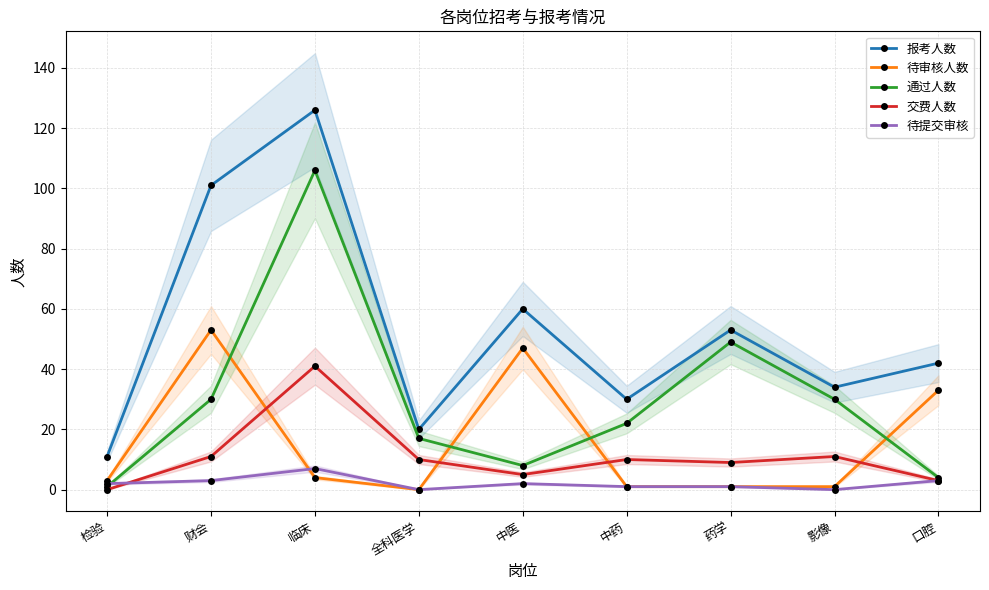

Reading left to right, extract all data points from this chart.

报考人数: 11	101	126	20	60	30	53	34	42
待审核人数: 3	53	4	0	47	1	1	1	33
通过人数: 1	30	106	17	8	22	49	30	4
交费人数: 0	11	41	10	5	10	9	11	3
待提交审核: 2	3	7	0	2	1	1	0	3